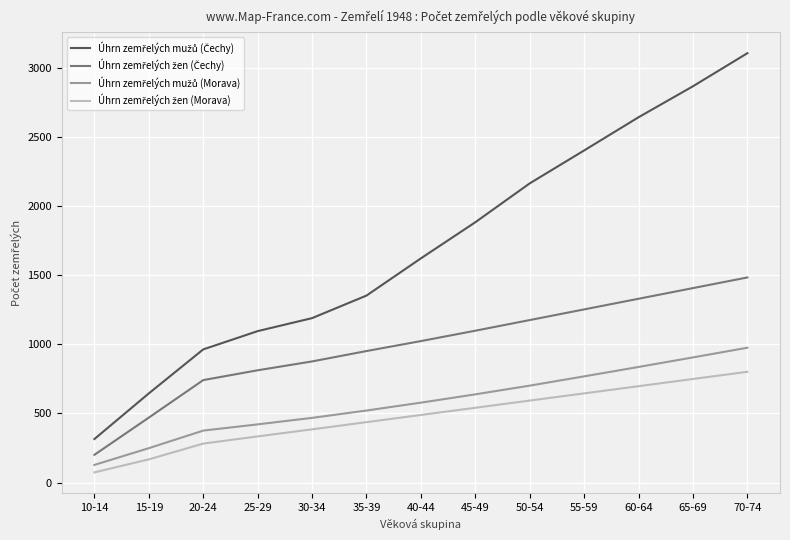

What is the difference between the highest and lowest values at 25-29?

761